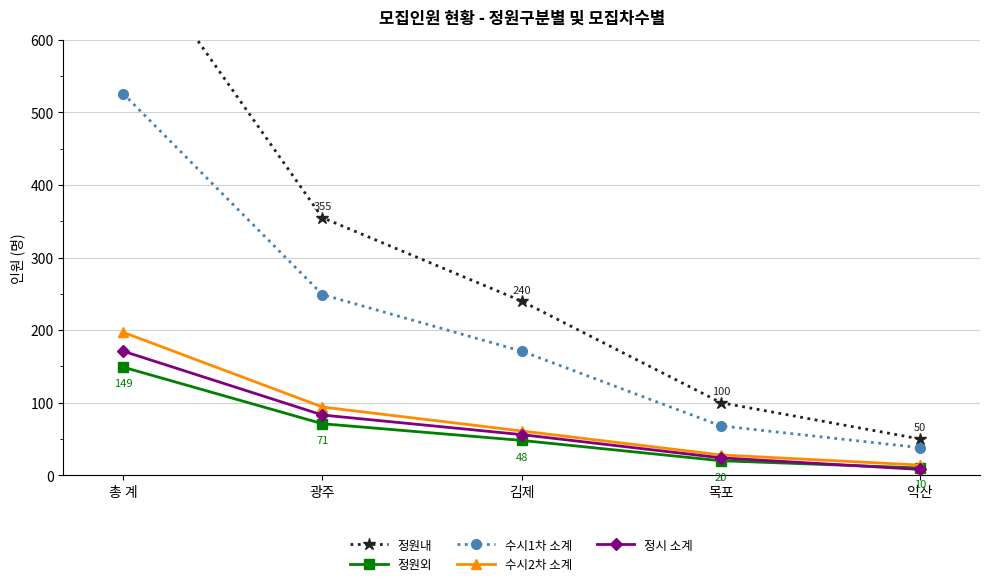

What are all the series names shown in the legend?

정원내, 정원외, 수시1차 소계, 수시2차 소계, 정시 소계